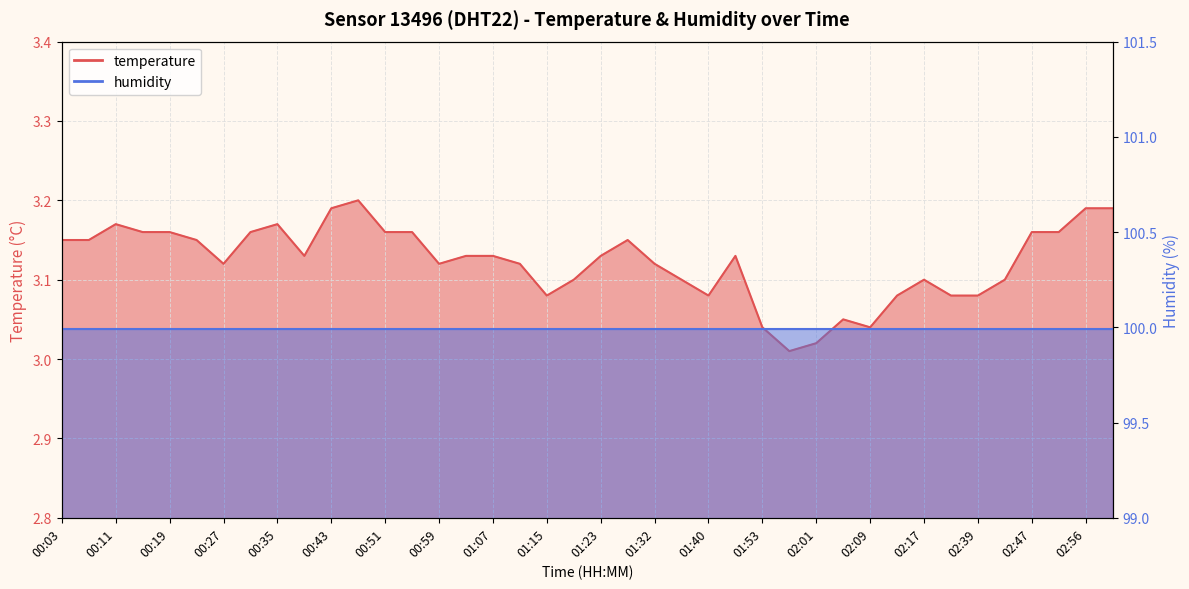

True or false: the data shows 5.2 at 00:39.

False